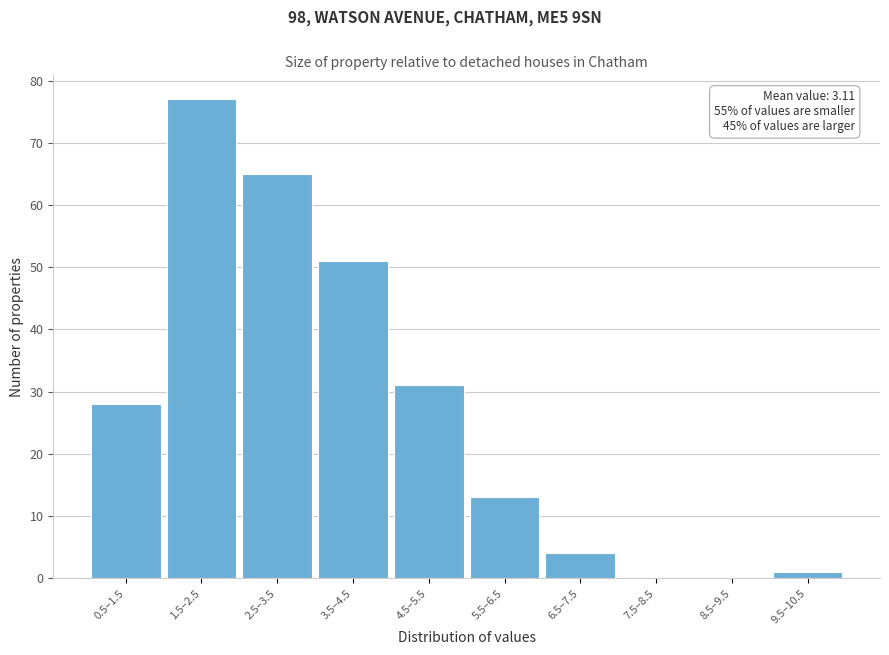

Reading left to right, transcribe all the data shown in this chart.

0.5–1.5=28	1.5–2.5=77	2.5–3.5=65	3.5–4.5=51	4.5–5.5=31	5.5–6.5=13	6.5–7.5=4	7.5–8.5=0	8.5–9.5=0	9.5–10.5=1